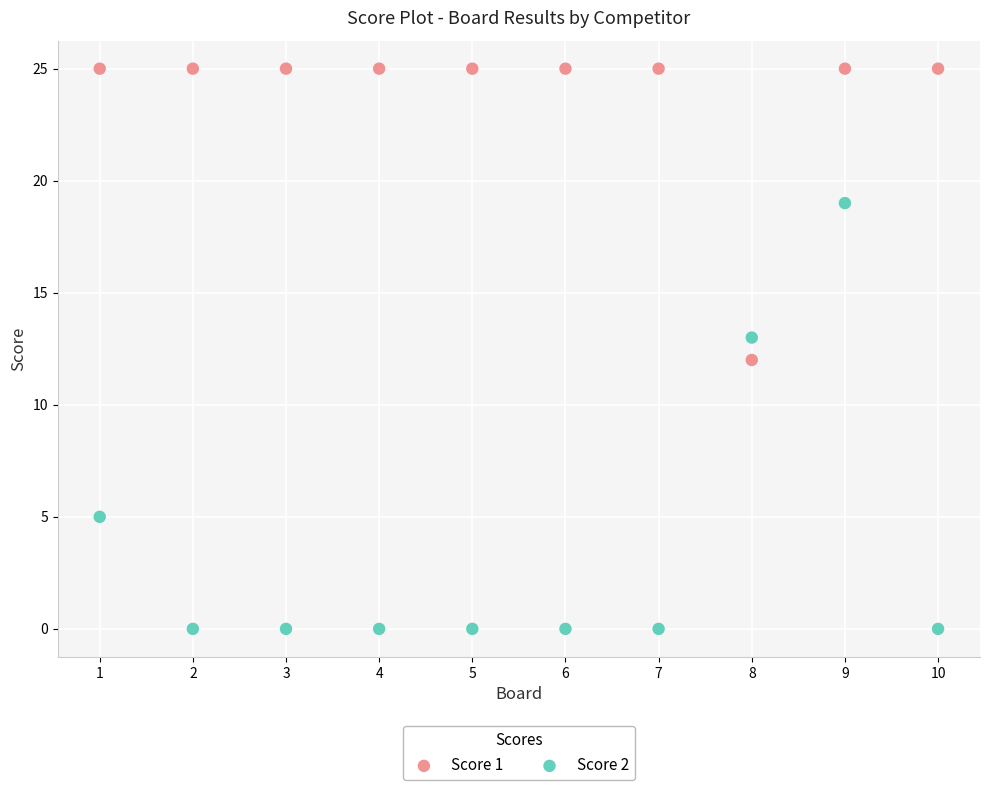

Which series contains the highest Y value?

Score 1